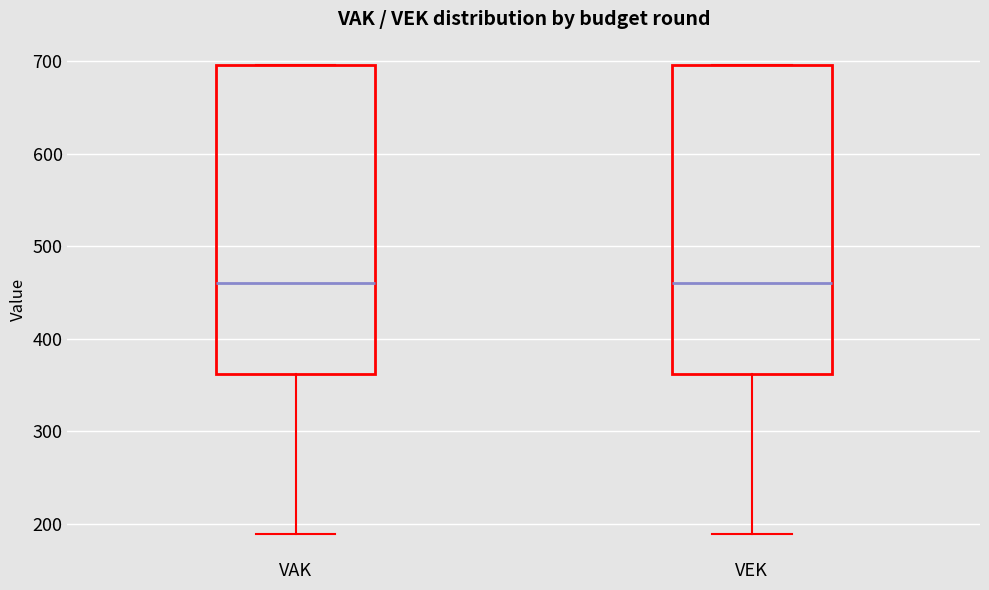

Reading left to right, transcribe this box plot: for each box, give where its median line is, the range the box spans, and where its two whiskers end, as read against the y-axis. The values are not printed on the chart, so give them approximately, as read against the axis.

VAK: median 460, box 360 to 700, whiskers 190 to 700
VEK: median 460, box 360 to 700, whiskers 190 to 700